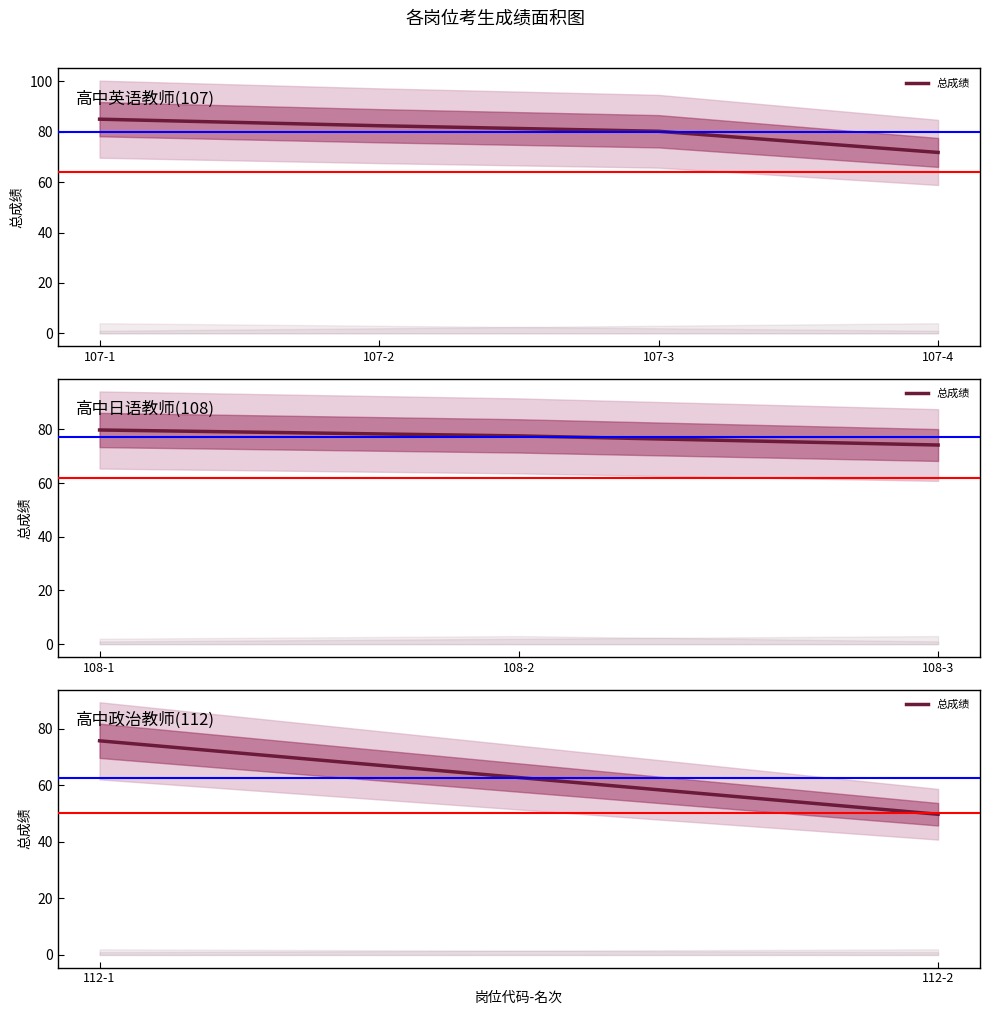

Between 107-1 and 107-2, which is larger?

107-1